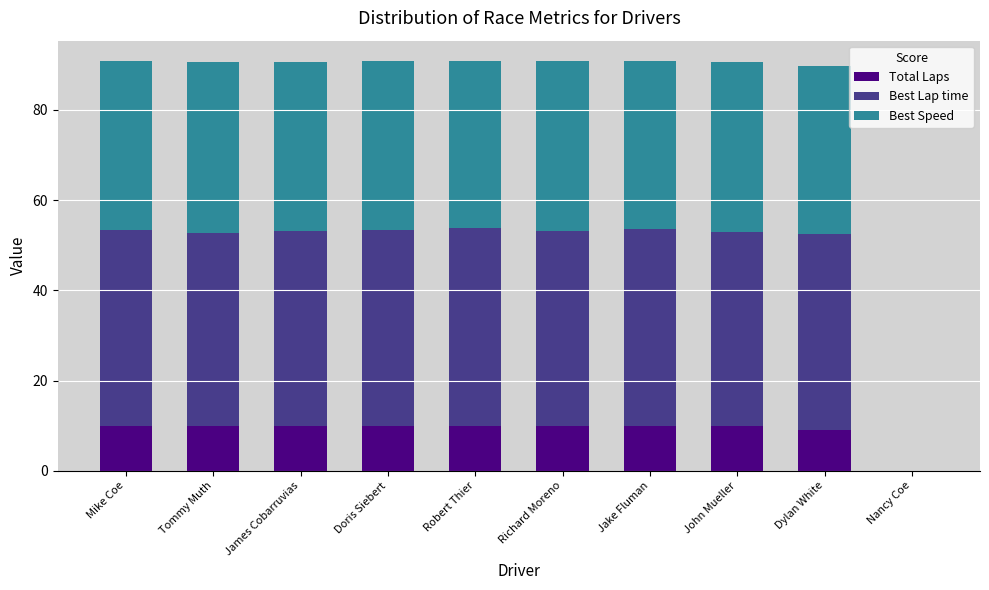

Are the bars grouped side by side (vs. stacked)?

No